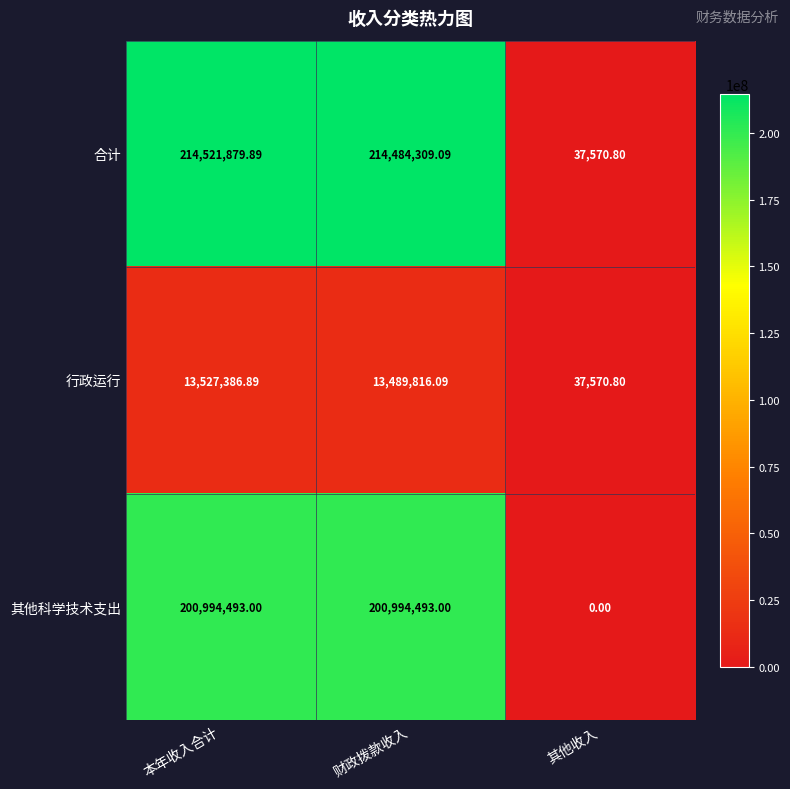

At which label does 行政运行 first exceed 13489816?

本年收入合计